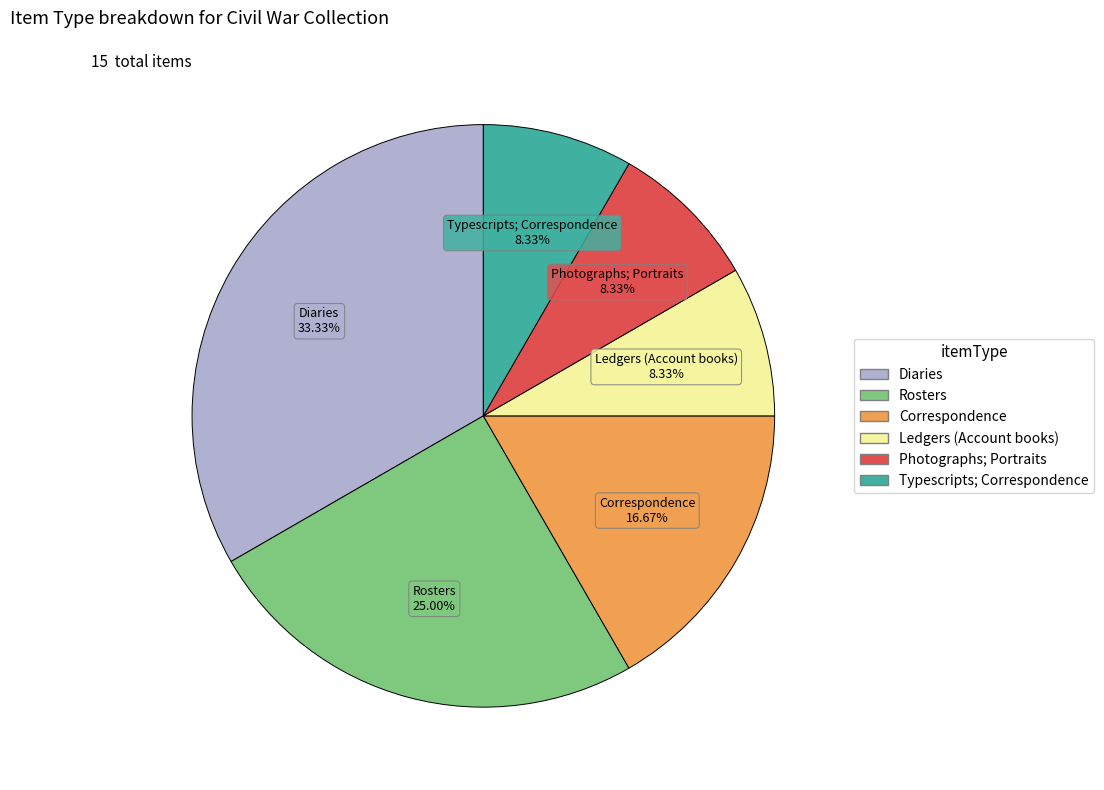

What is the ratio of the value at Rosters to the value at Typescripts; Correspondence?

3.0